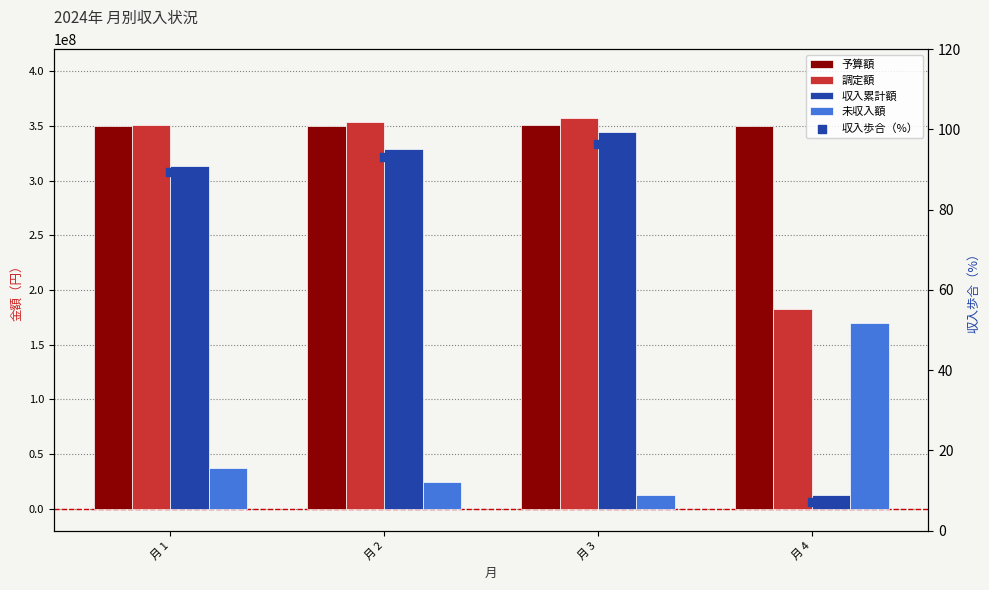

At which category is the sum across all series the highest?

月 3